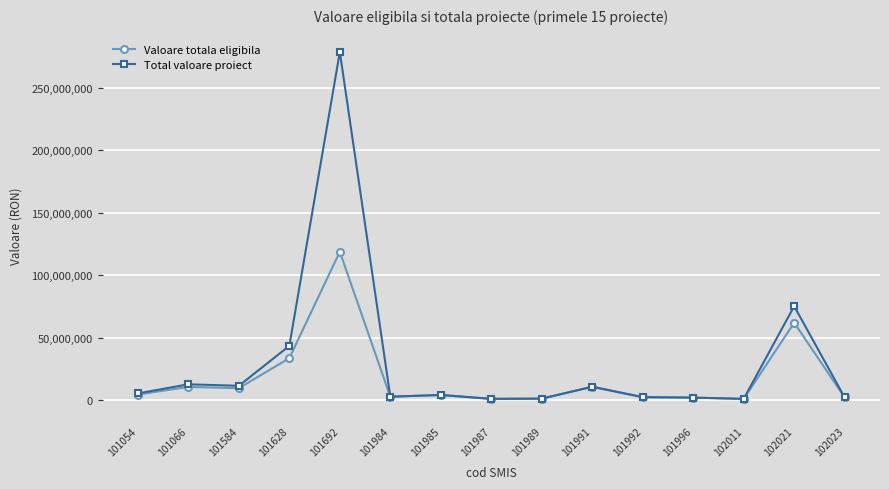

What is the difference between the highest and lowest values at 101692?

159998719.1